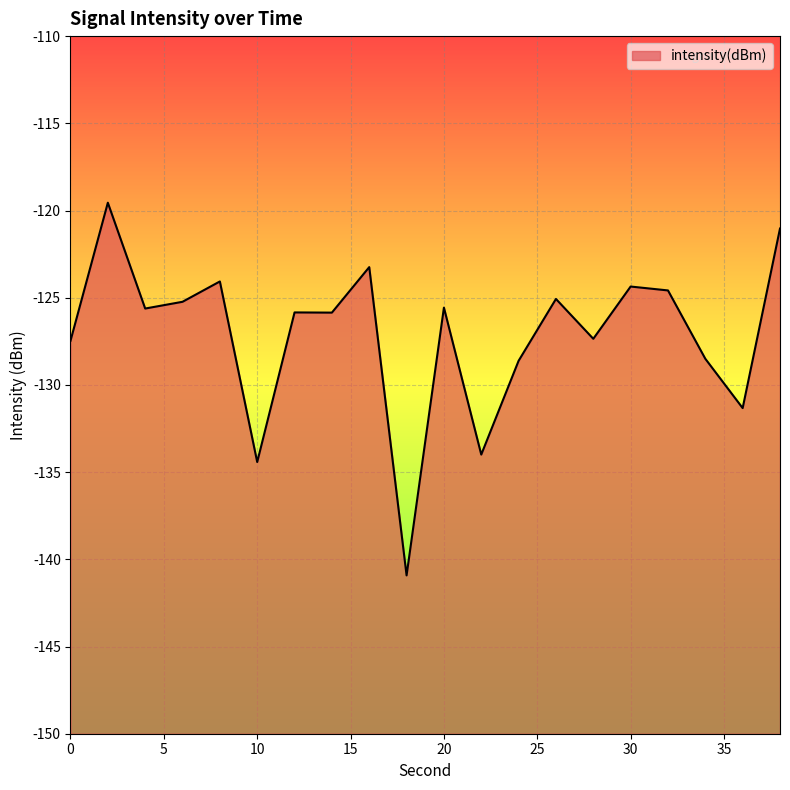

Rank the categories by value from lowest to highest.

18, 10, 22, 36, 24, 34, 0, 28, 14, 12, 4, 20, 6, 26, 32, 30, 8, 16, 38, 2